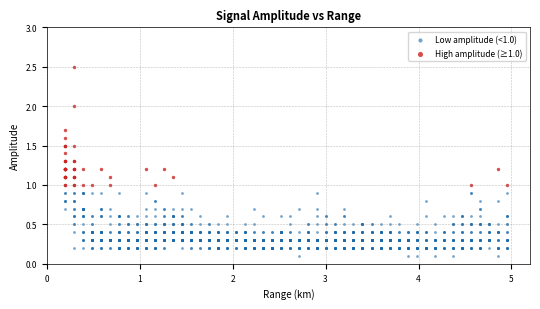

Which series reaches the minimum Y coordinate?

Low amplitude (<1.0)